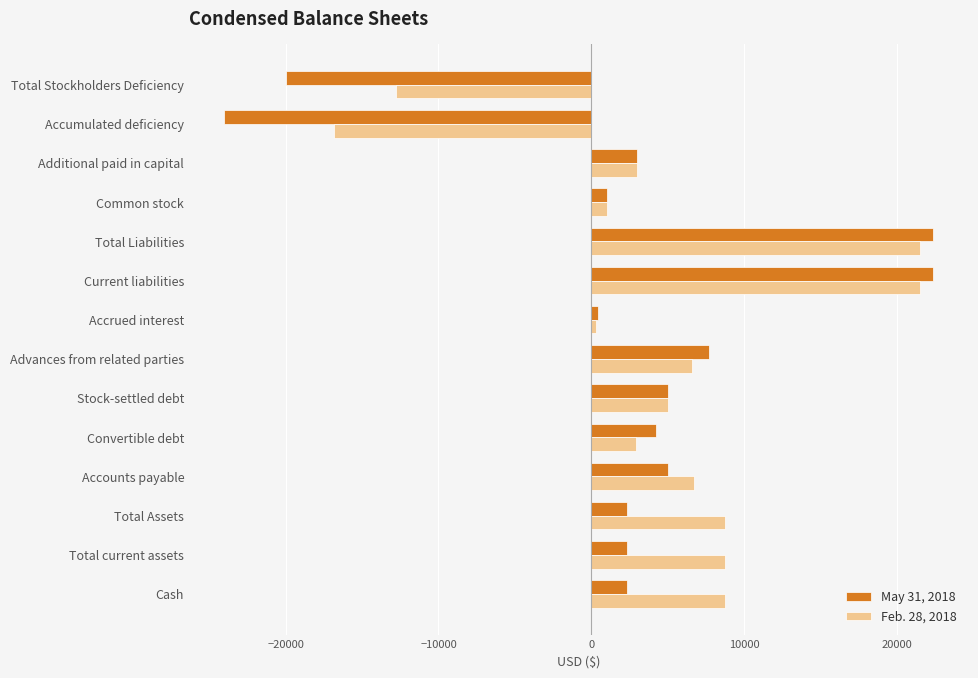

What is the spread (max minus min) of values at Total current assets?

6381